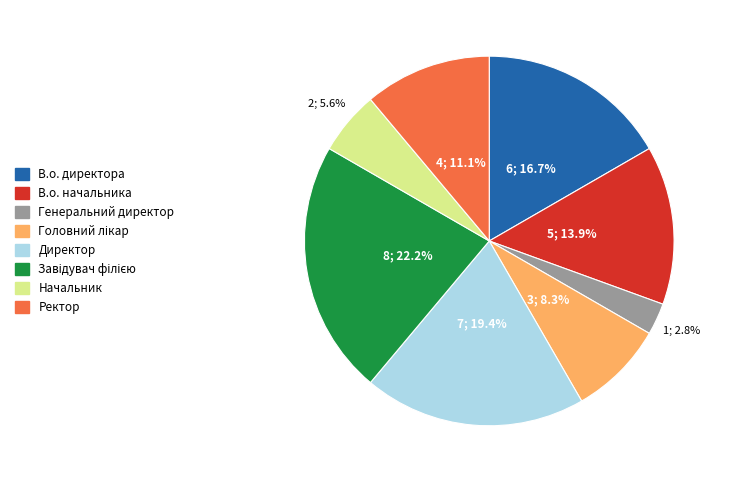

The Начальник slice represents 6% of the pie. True or false?

True